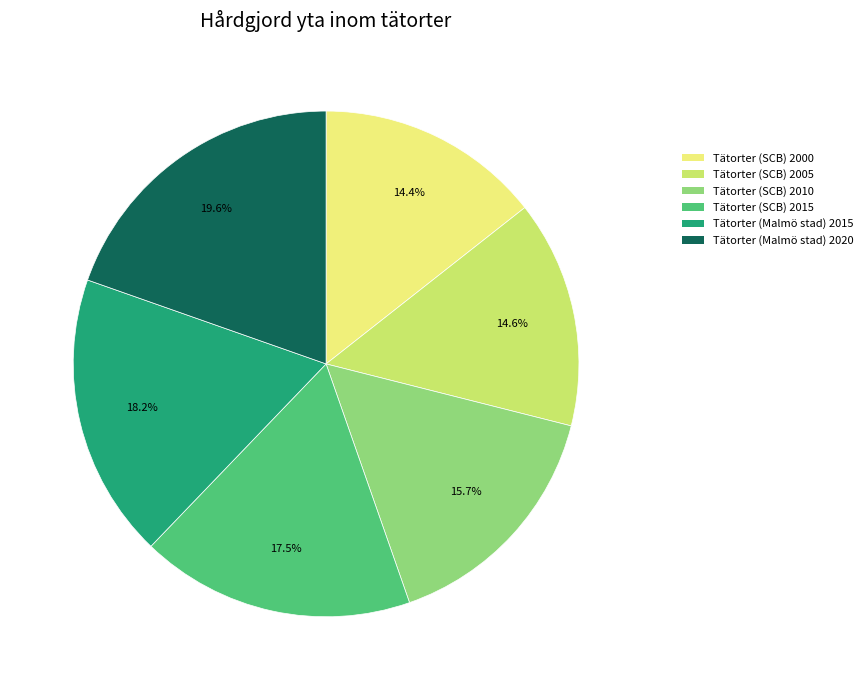

Does Tätorter (SCB) 2010 account for over 50% of the chart?

No